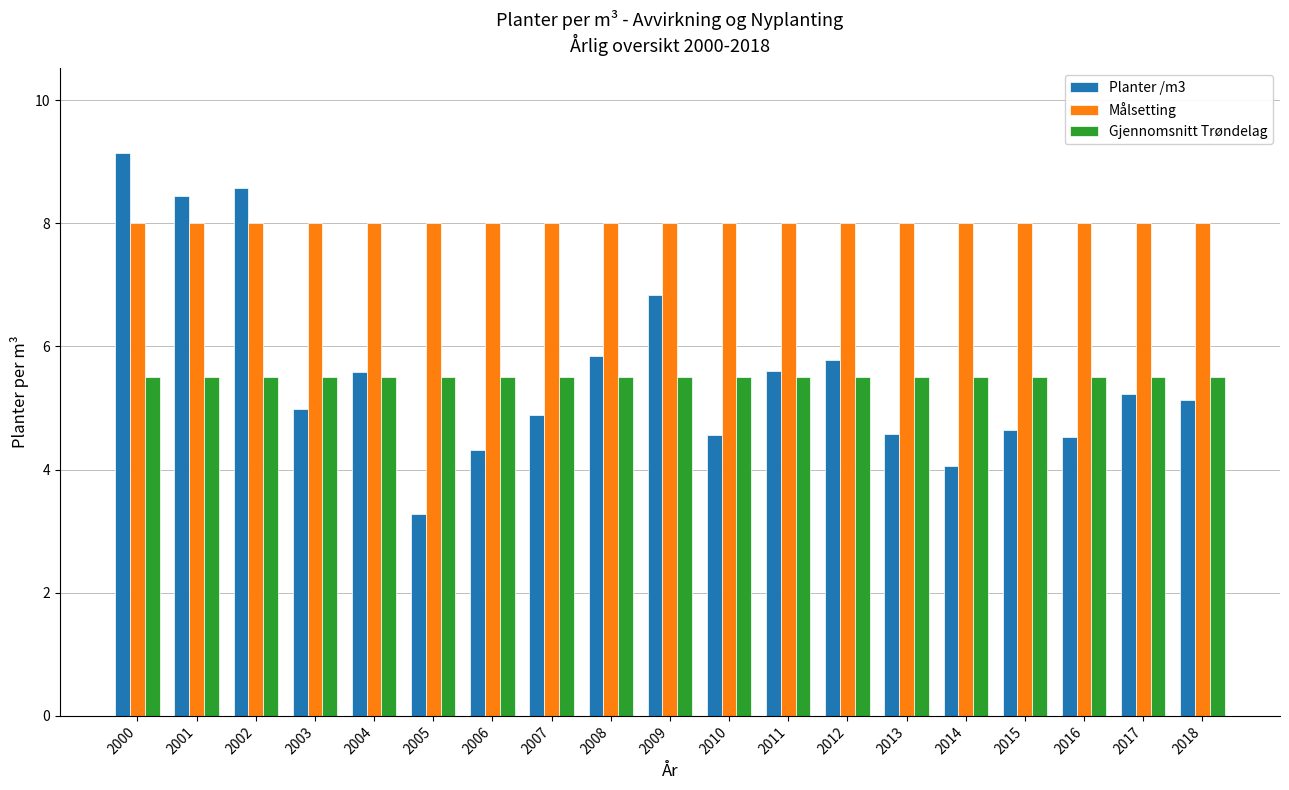

Count the number of data series in this chart.

3